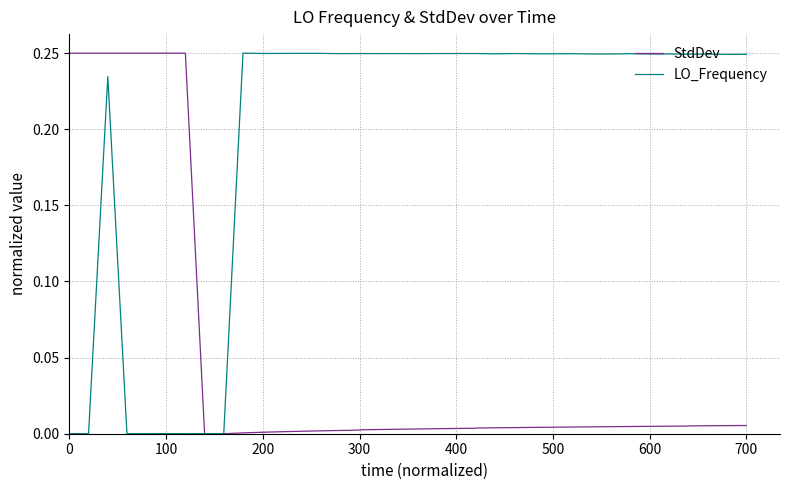

Which series has the largest total across all categories?

LO_Frequency